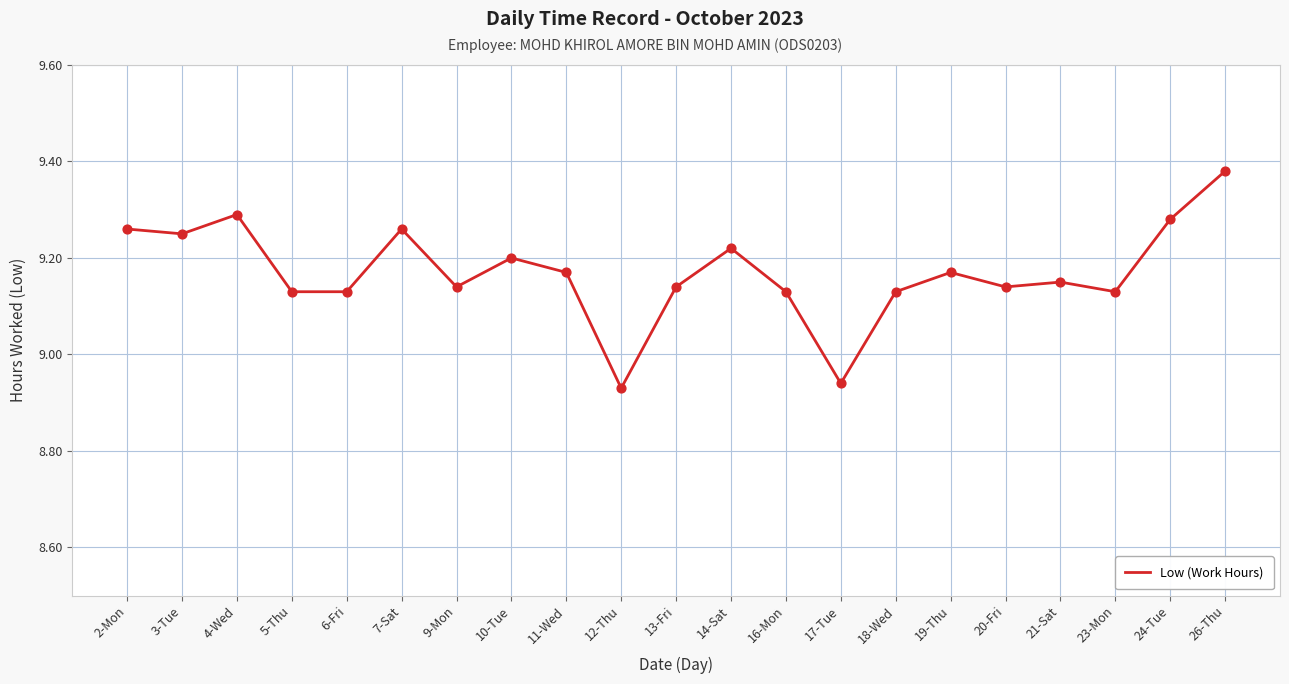

Which has a higher value, 24-Tue or 13-Fri?

24-Tue